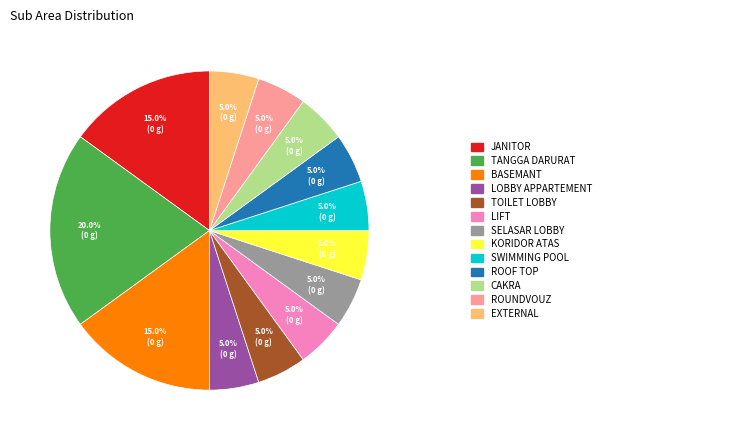

Does any single category account for the majority?

No